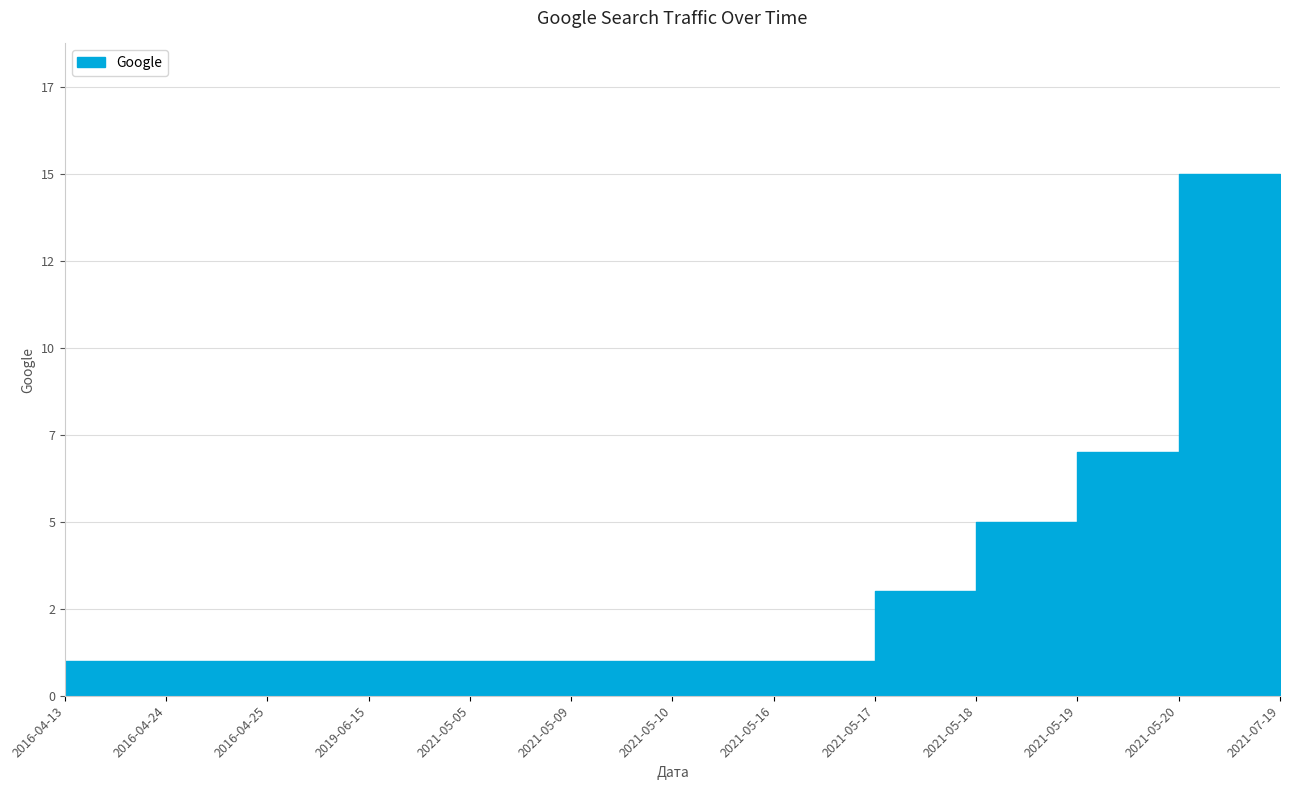

How many series are shown in this chart?

1